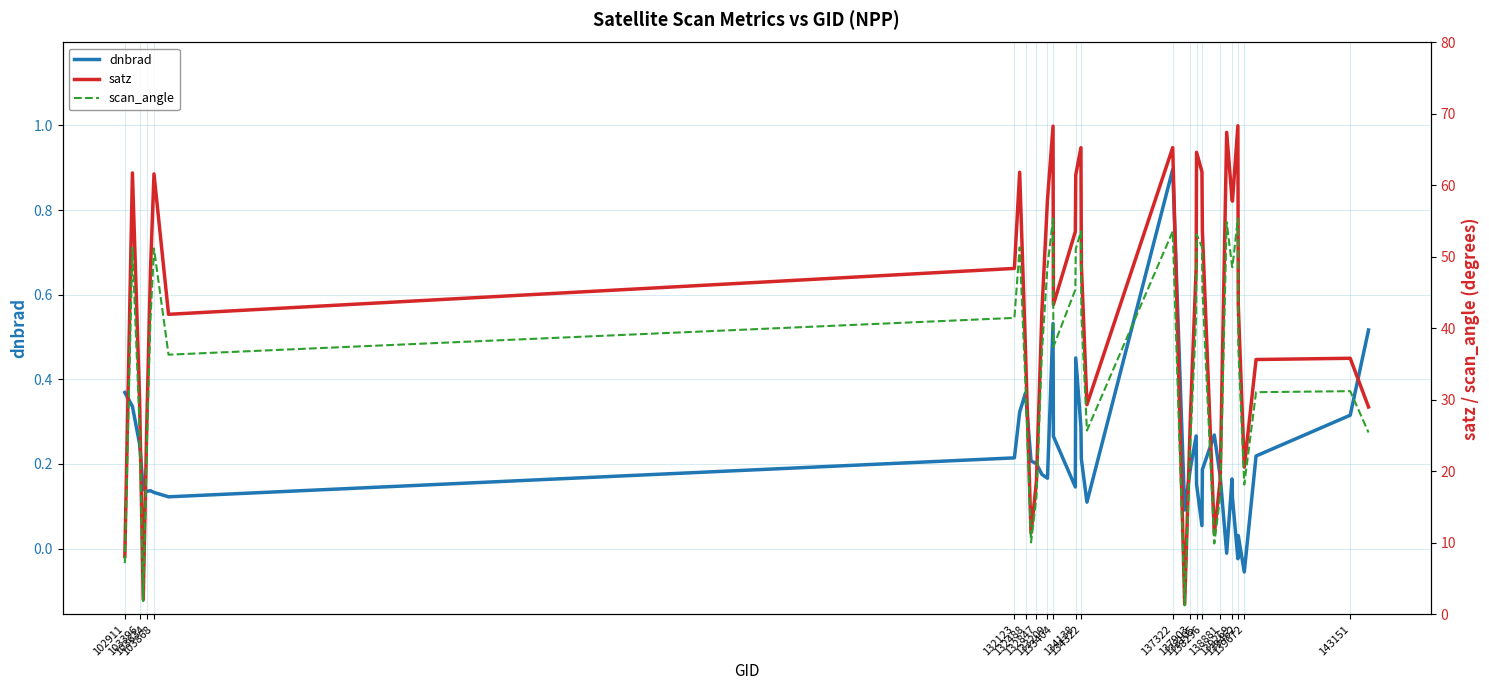

What is the sum of all satz values?

1696.7